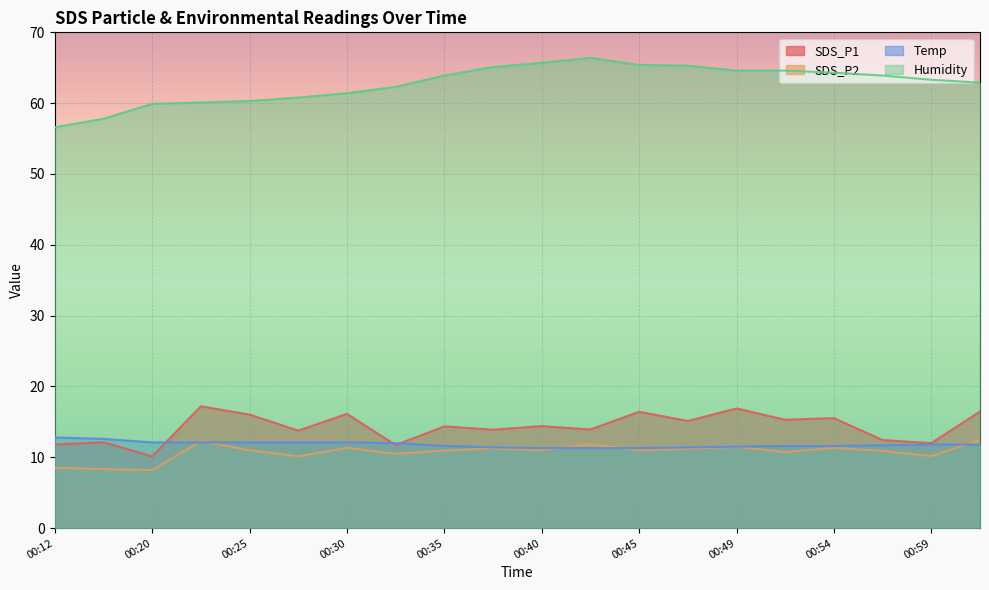

What is the minimum value for SDS_P1?

10.1